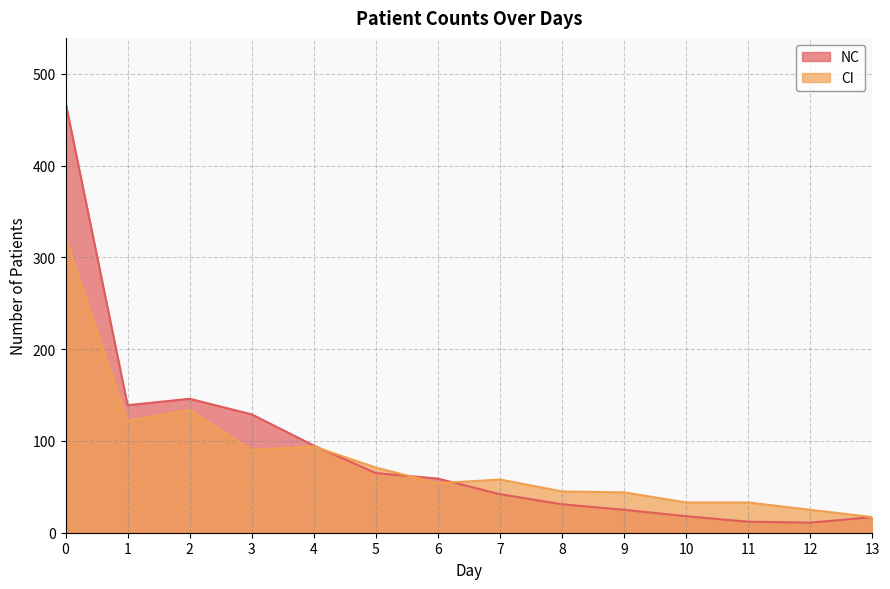

What is the difference between the highest and lowest values at 3?

39